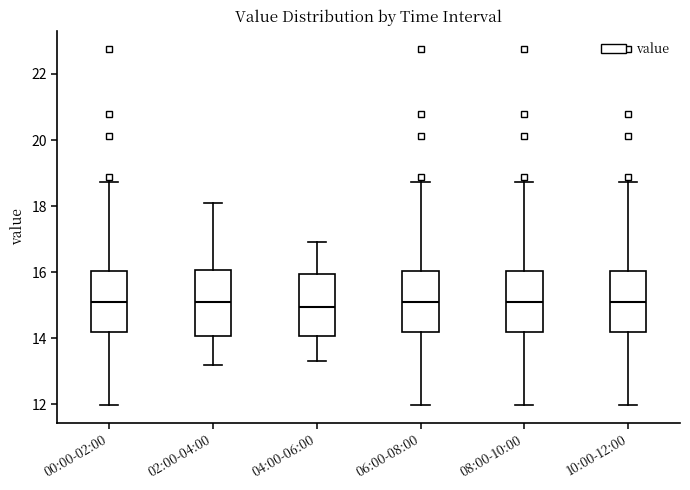

Reading left to right, transcribe this box plot: for each box, give where its median line is, the range the box spans, and where its two whiskers end, as read against the y-axis. The values are not printed on the chart, so give them approximately, as read against the axis.

00:00-02:00: median 15.2, box 14.2 to 16.0, whiskers 12.0 to 18.8
02:00-04:00: median 15.2, box 14.0 to 16.0, whiskers 13.2 to 18.2
04:00-06:00: median 15.0, box 14.0 to 16.0, whiskers 13.4 to 17.0
06:00-08:00: median 15.2, box 14.2 to 16.0, whiskers 12.0 to 18.8
08:00-10:00: median 15.2, box 14.2 to 16.0, whiskers 12.0 to 18.8
10:00-12:00: median 15.2, box 14.2 to 16.0, whiskers 12.0 to 18.8